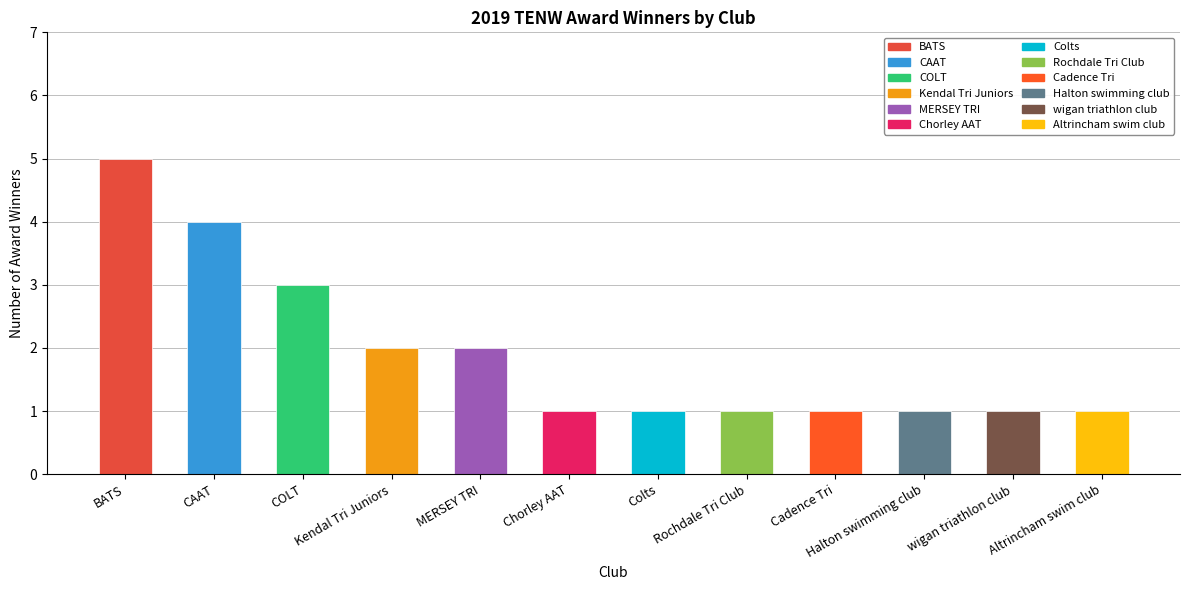

What is the maximum value shown in the chart?

5